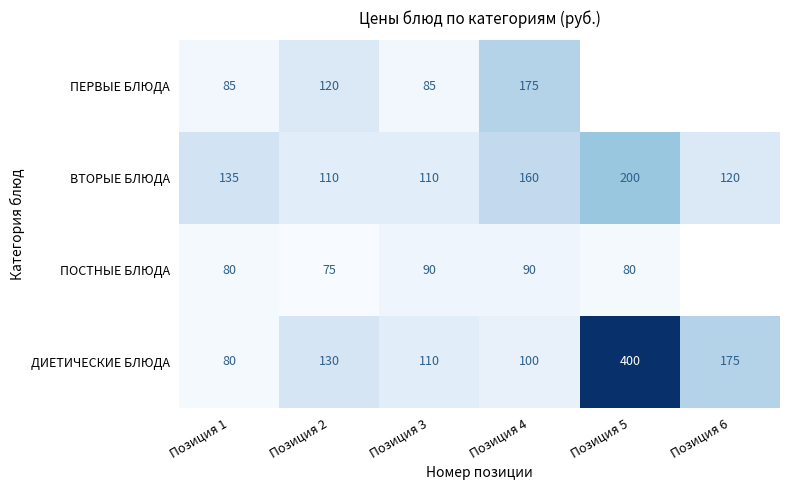

What is the spread (max minus min) of values at Позиция 1?

55